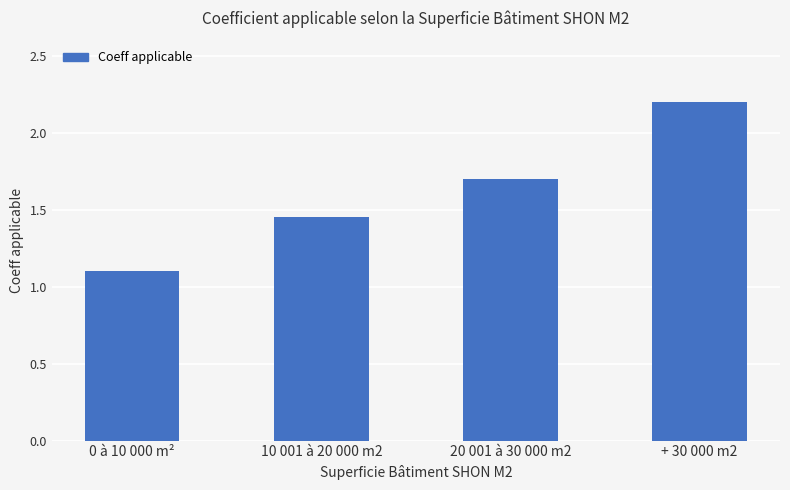

What position from the right is 0 à 10 000 m²?

4